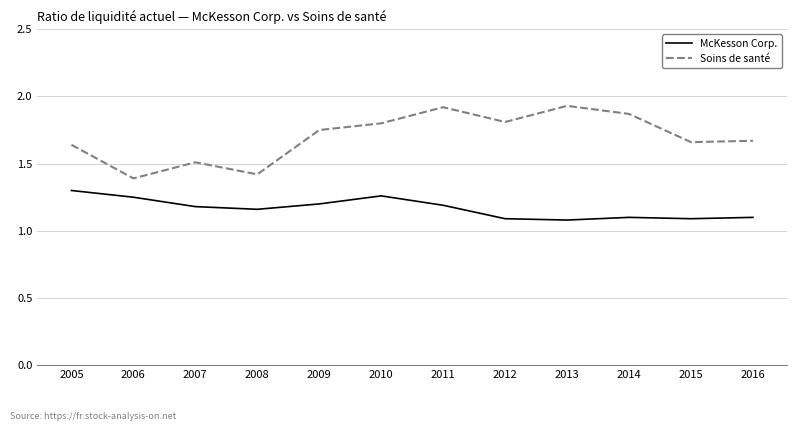

What are all the series names shown in the legend?

McKesson Corp., Soins de santé